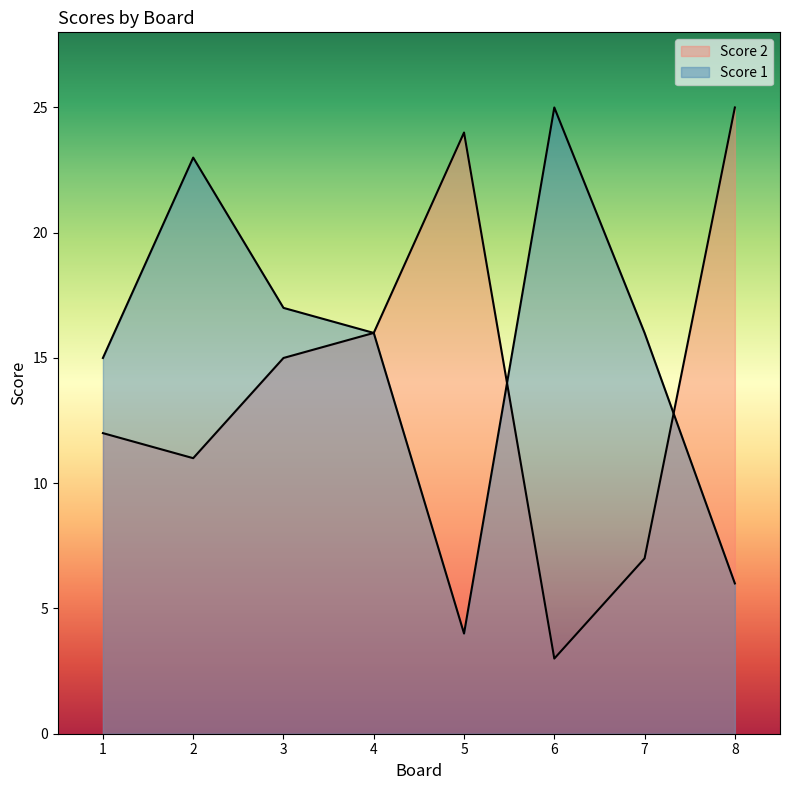

Does the chart have visible grid lines?

No